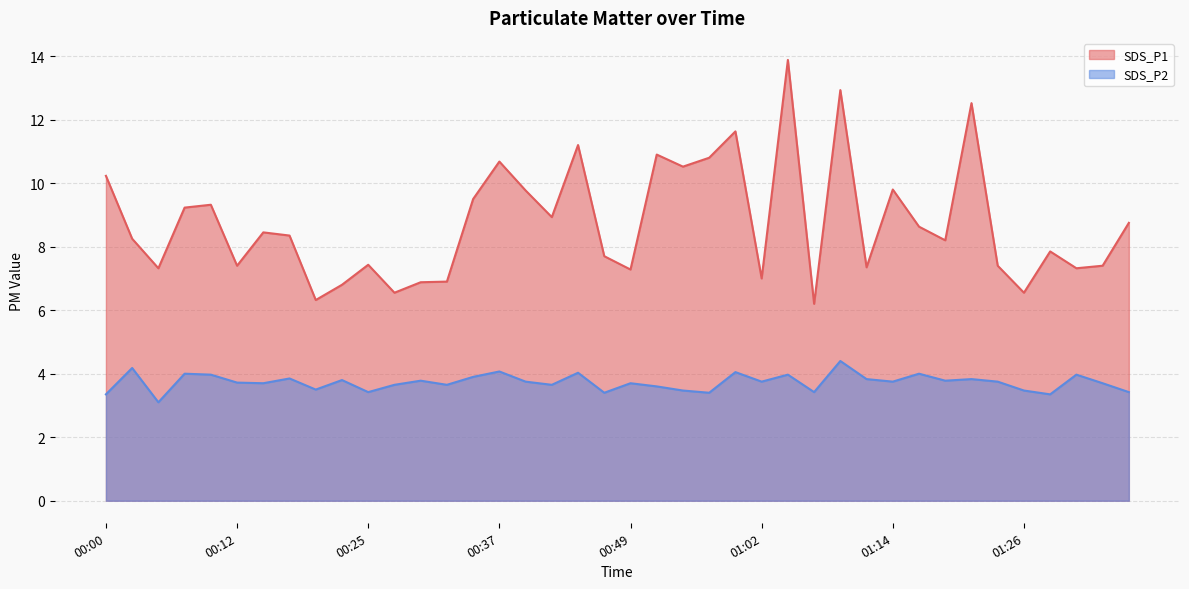

Between 00:34 and 00:47, which series saw the biggest shift?

SDS_P1